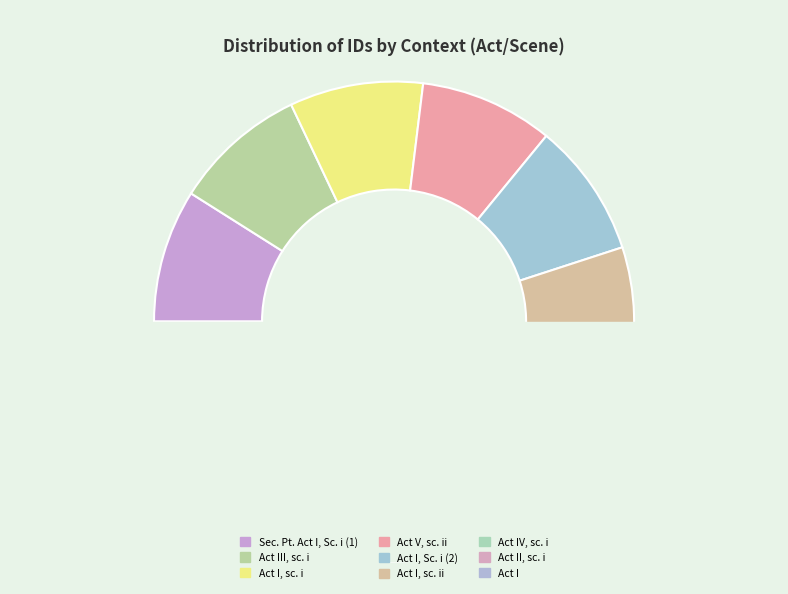

To the nearest percent, what is the average slice percentage?

11%